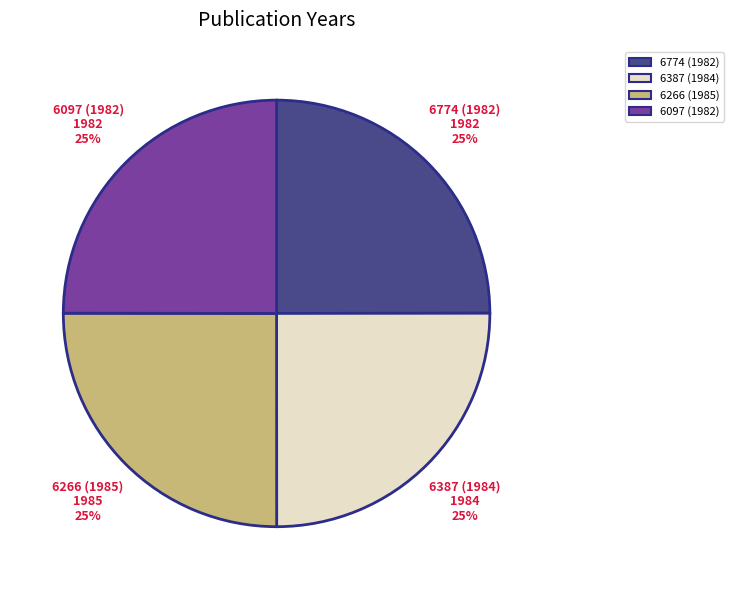

The 6266 (1985) slice represents 12% of the pie. True or false?

False